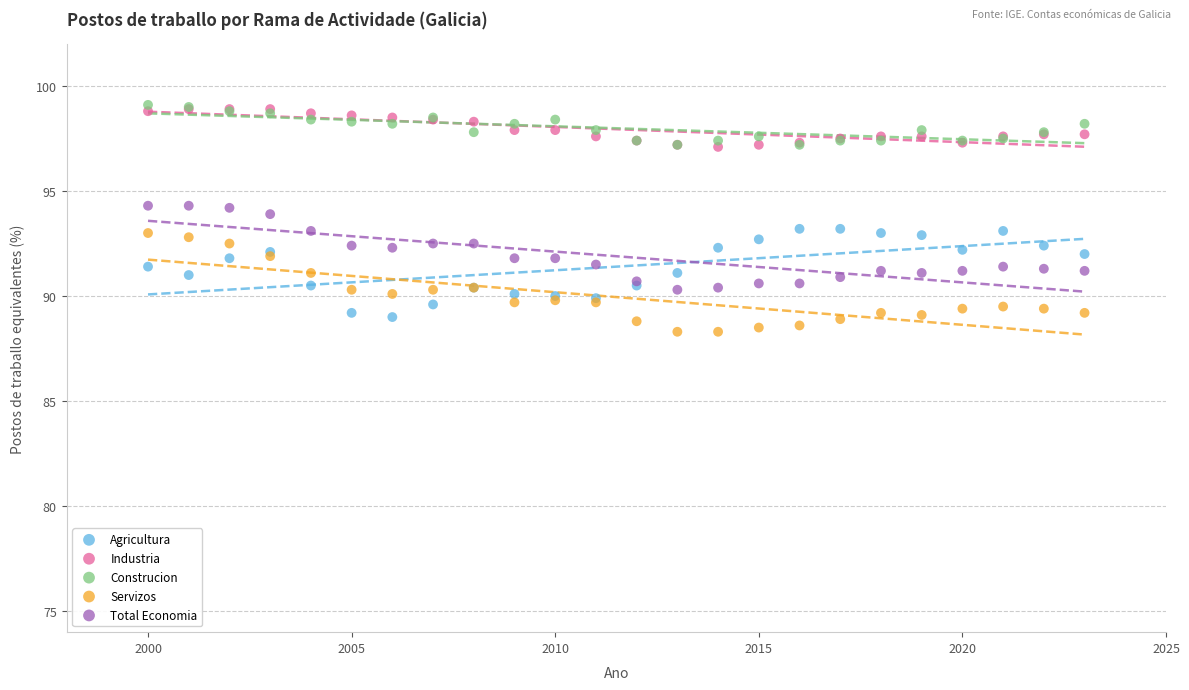

What are all the series names shown in the legend?

Agricultura, Industria, Construcion, Servizos, Total Economia